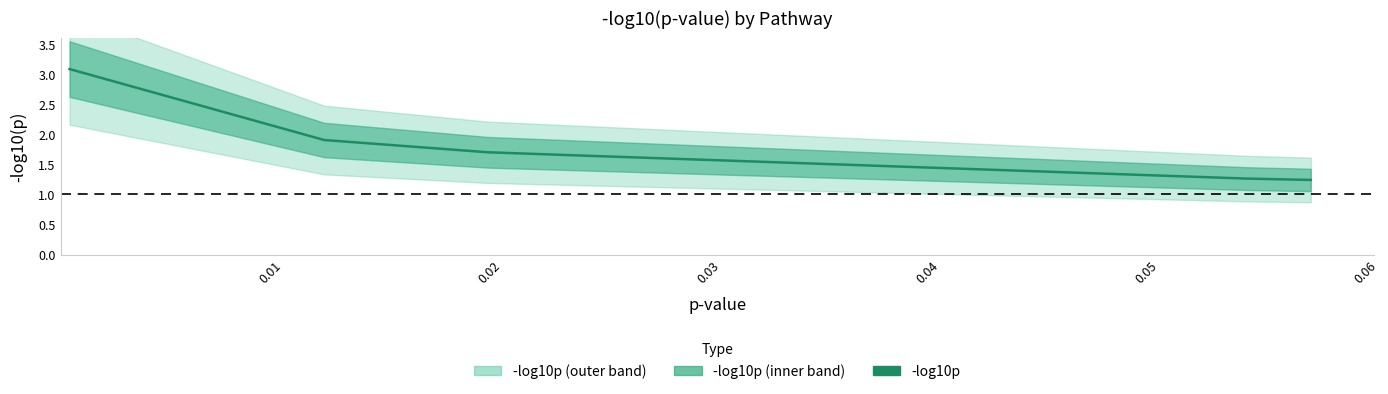

What is the sum of all values?

13.0